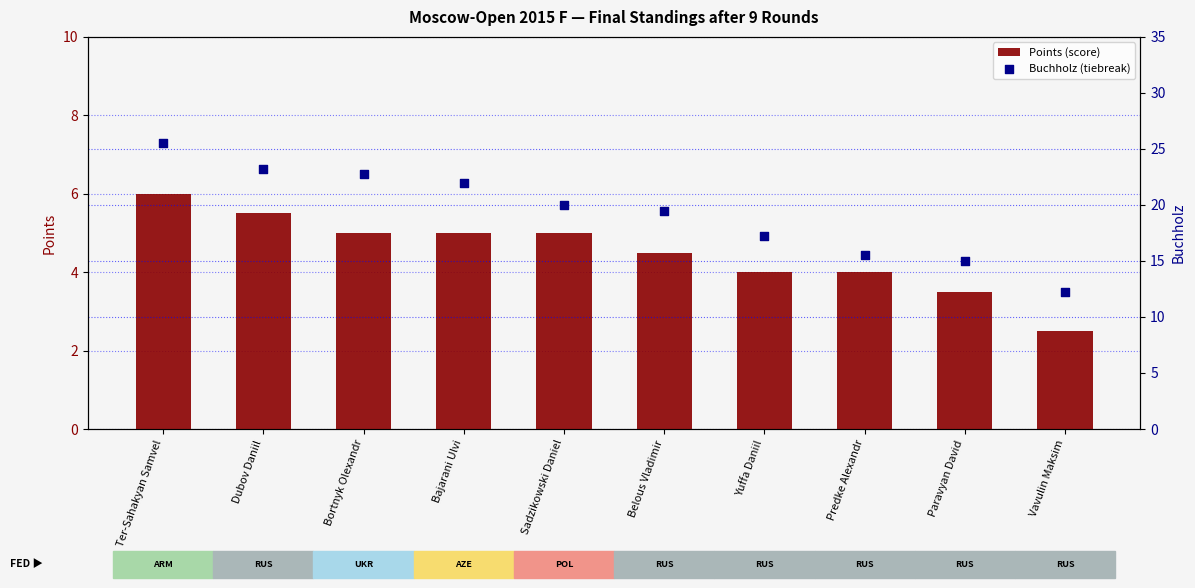

Which series has the widest spread of Y values?

Buchholz (tiebreak)